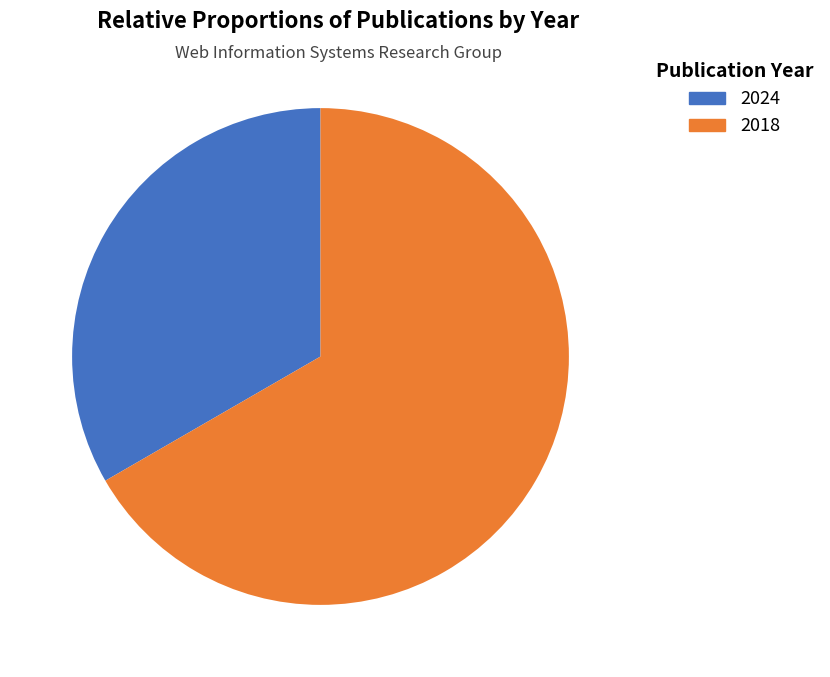

Between 2018 and 2024, which is larger?

2018